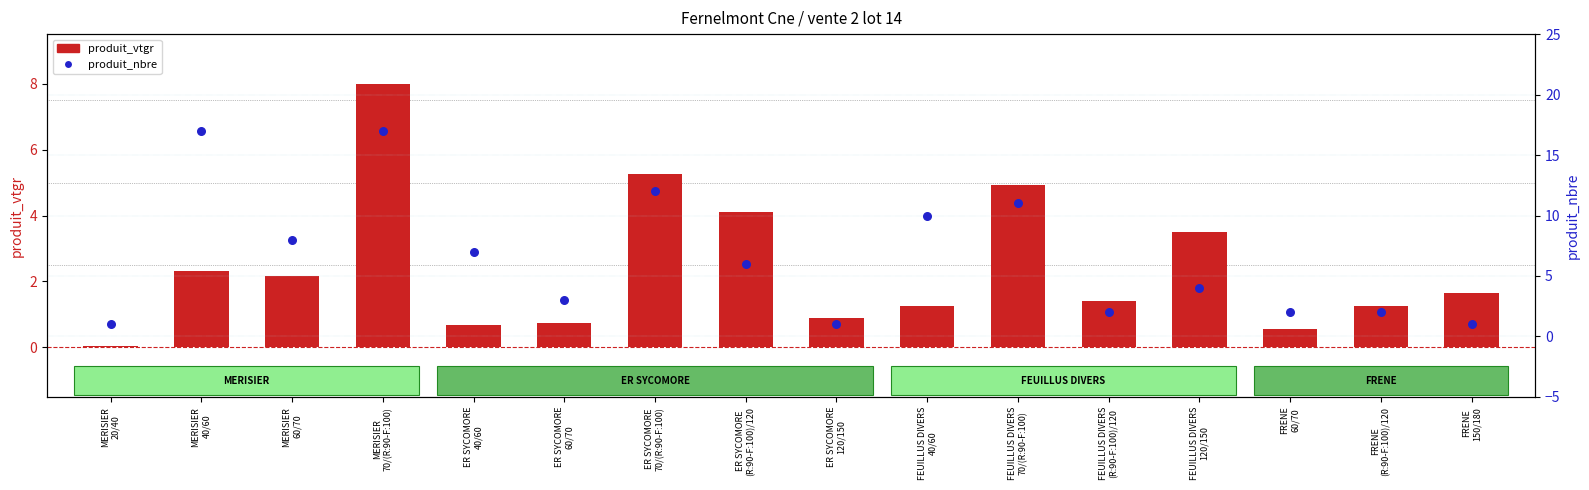

What is the total value across all series at ER SYCOMORE
70/(R:90-F:100)?

17.3